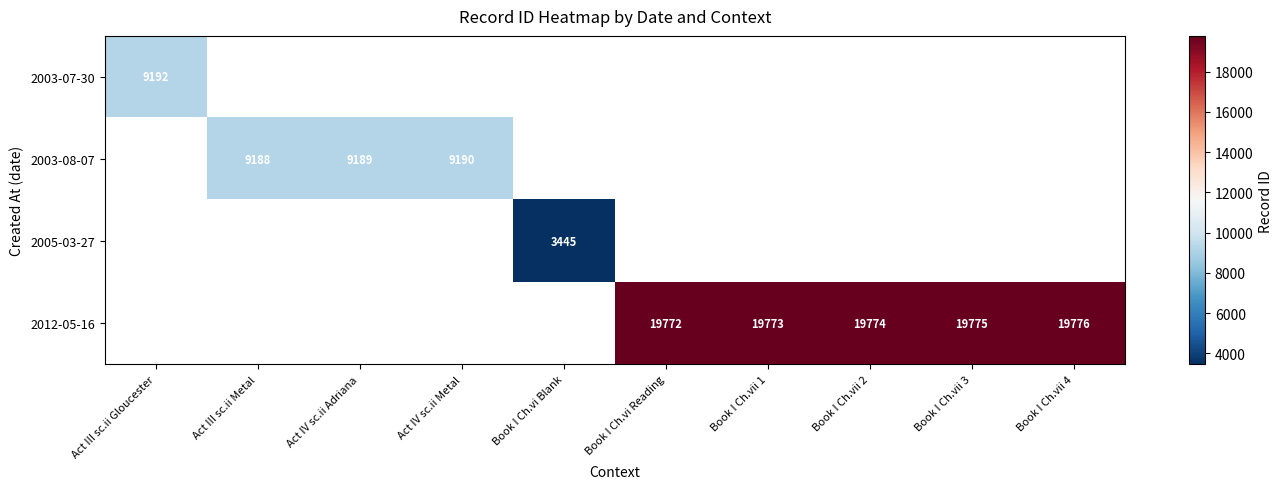

Which category has the lowest value across all series?

Book I Ch.vi Blank